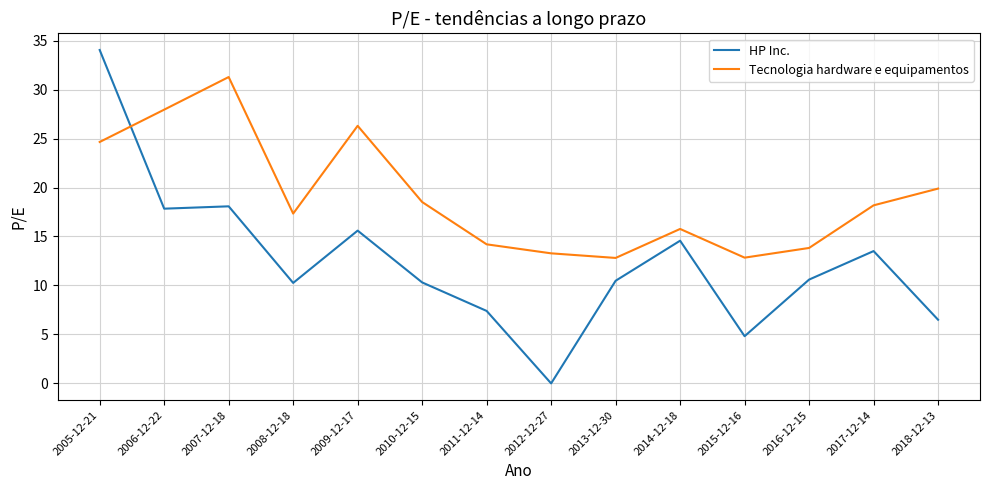

What is the minimum value for Tecnologia hardware e equipamentos?

12.8